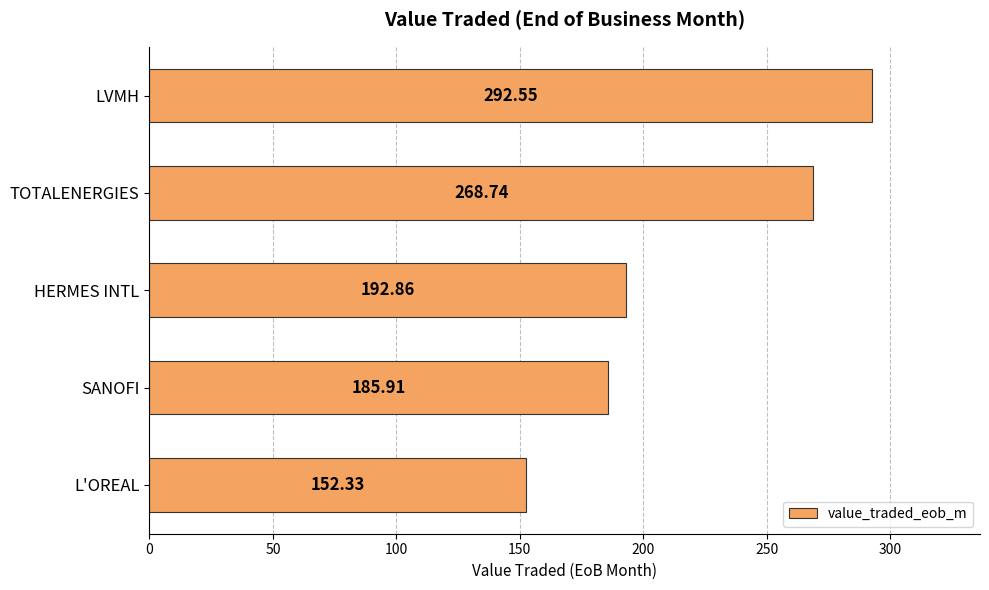

What is the label of the 1st bar from the top?

LVMH